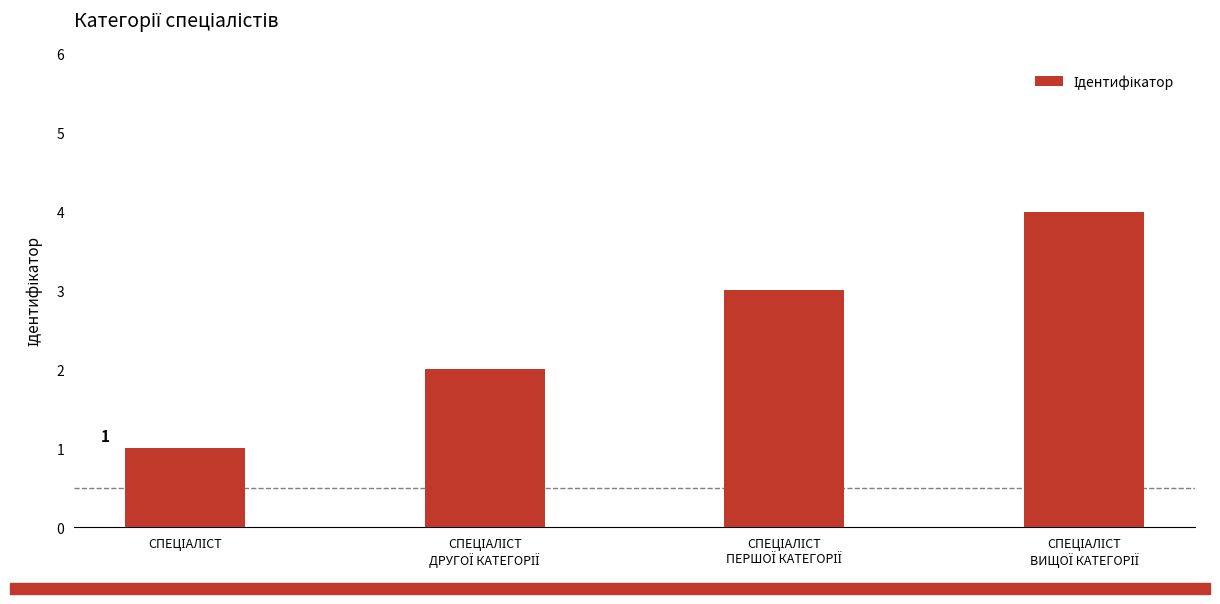

What is the sum of all values?

10